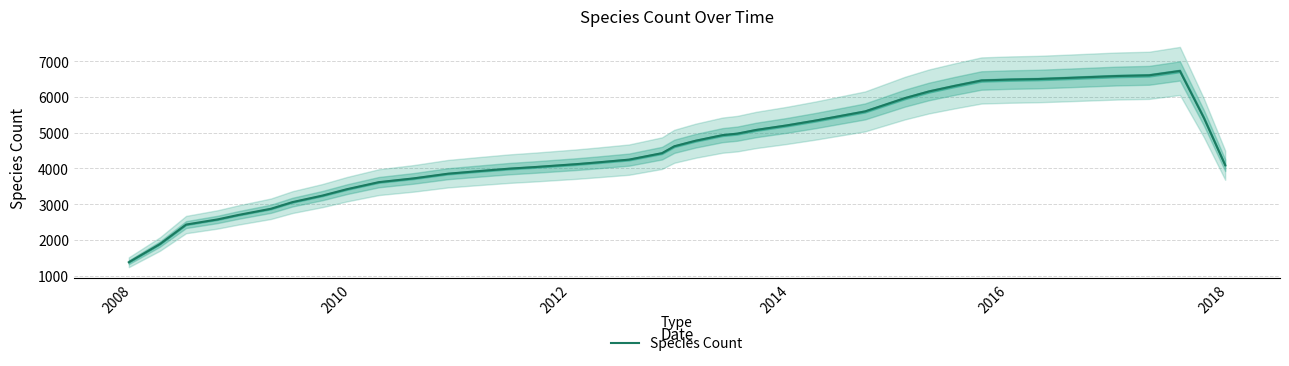

What is the value of the 10th point from the left?

3612.6